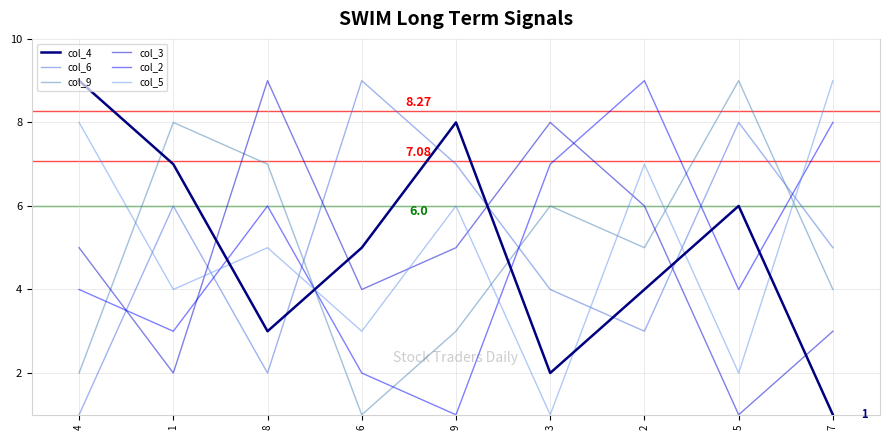

What are all the series names shown in the legend?

col_4, col_6, col_9, col_3, col_2, col_5